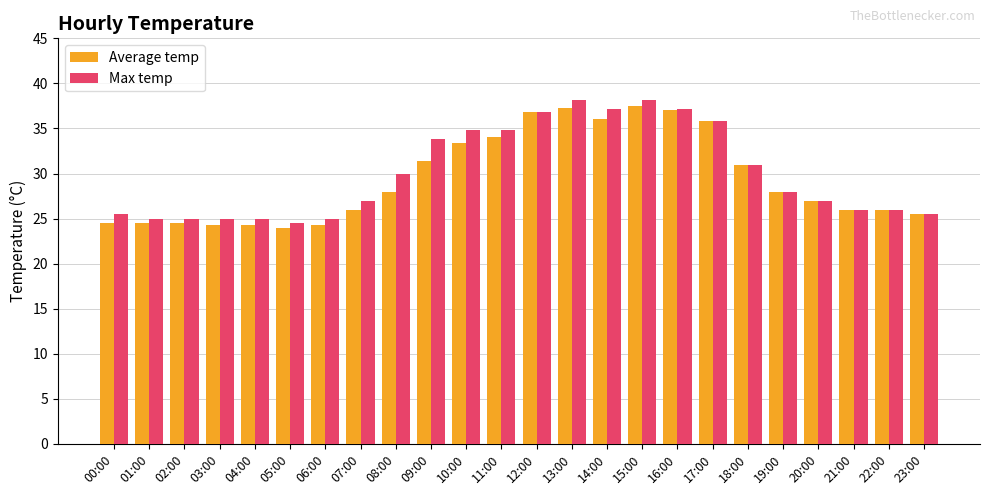

Is the value of Max temp at 04:00 greater than the value of Average temp at 17:00?

No